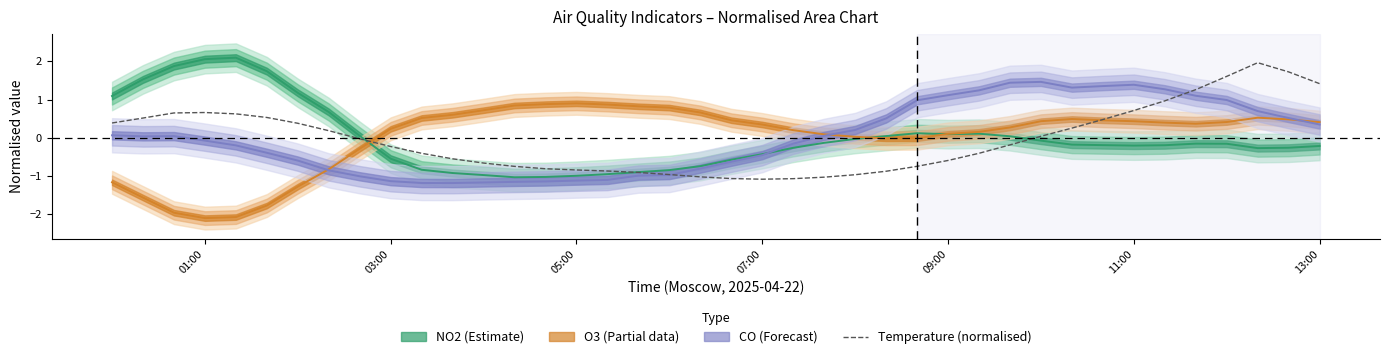

True or false: Temperature (normalised) has a value of -1.3 at 05:00.

False